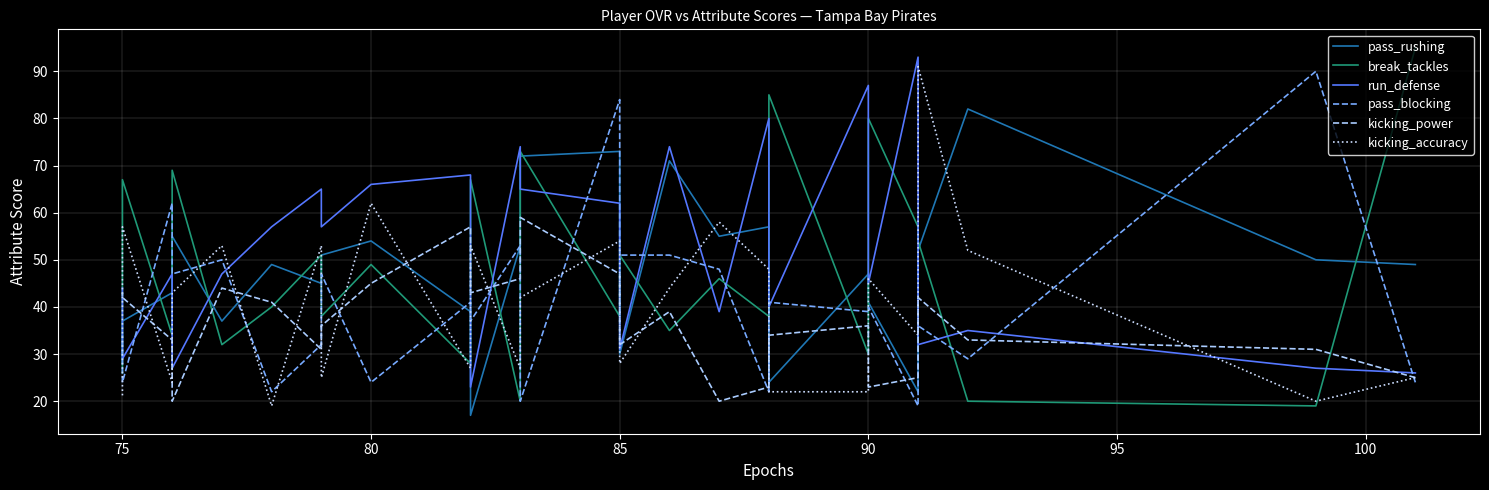

How many data points in pass_blocking are above 40?

12